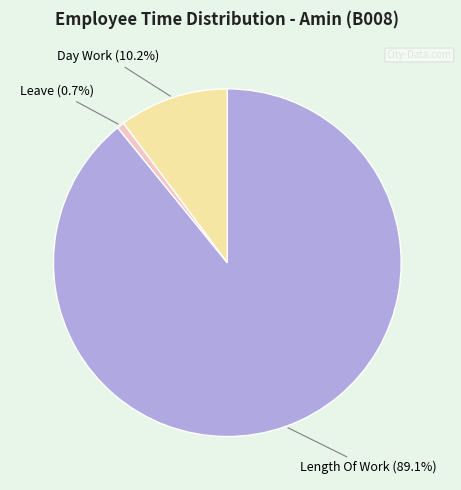

Is there any slice that represents more than half of the pie?

Yes